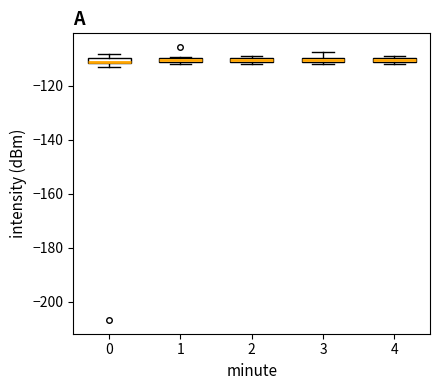

Where is the upper edge of the box at x = 0 on the y-axis? The values are not printed on the chart, so give them approximately, as read against the axis.

-110